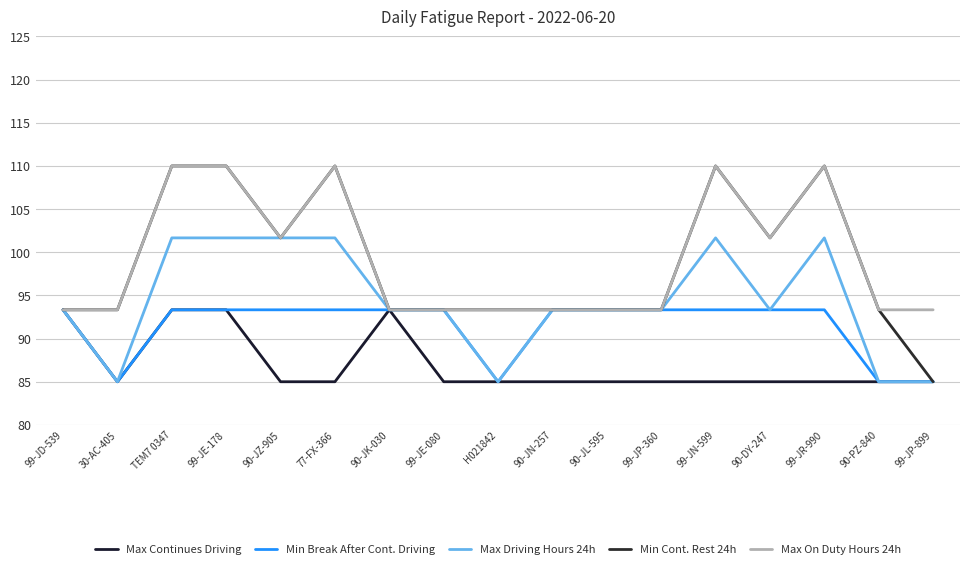

What is the total value across all series at TEM7 0347?

508.3